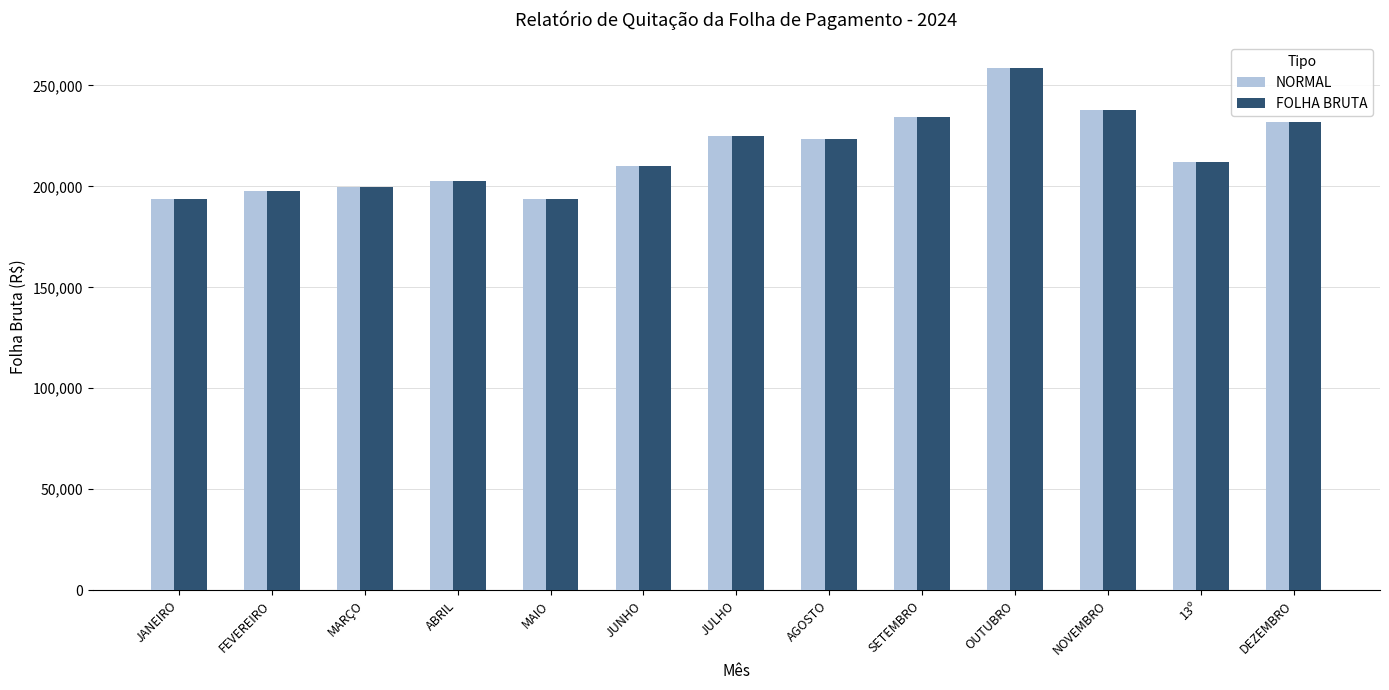

Is it true that FOLHA BRUTA equals 118859.0 at AGOSTO?

False